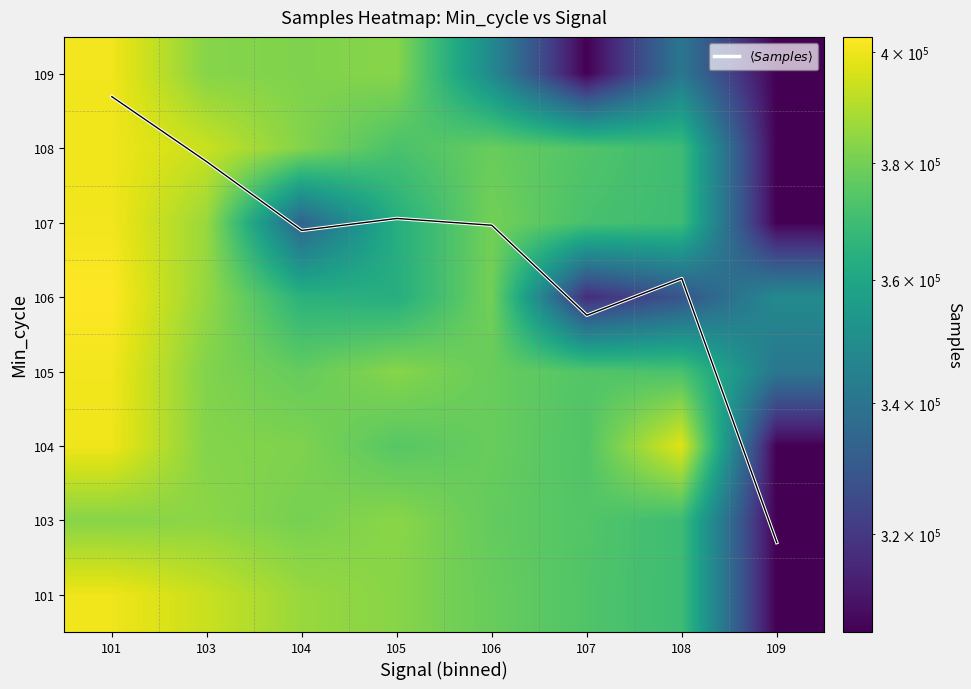

The value of 104 at 106 is 377918.0. True or false?

True